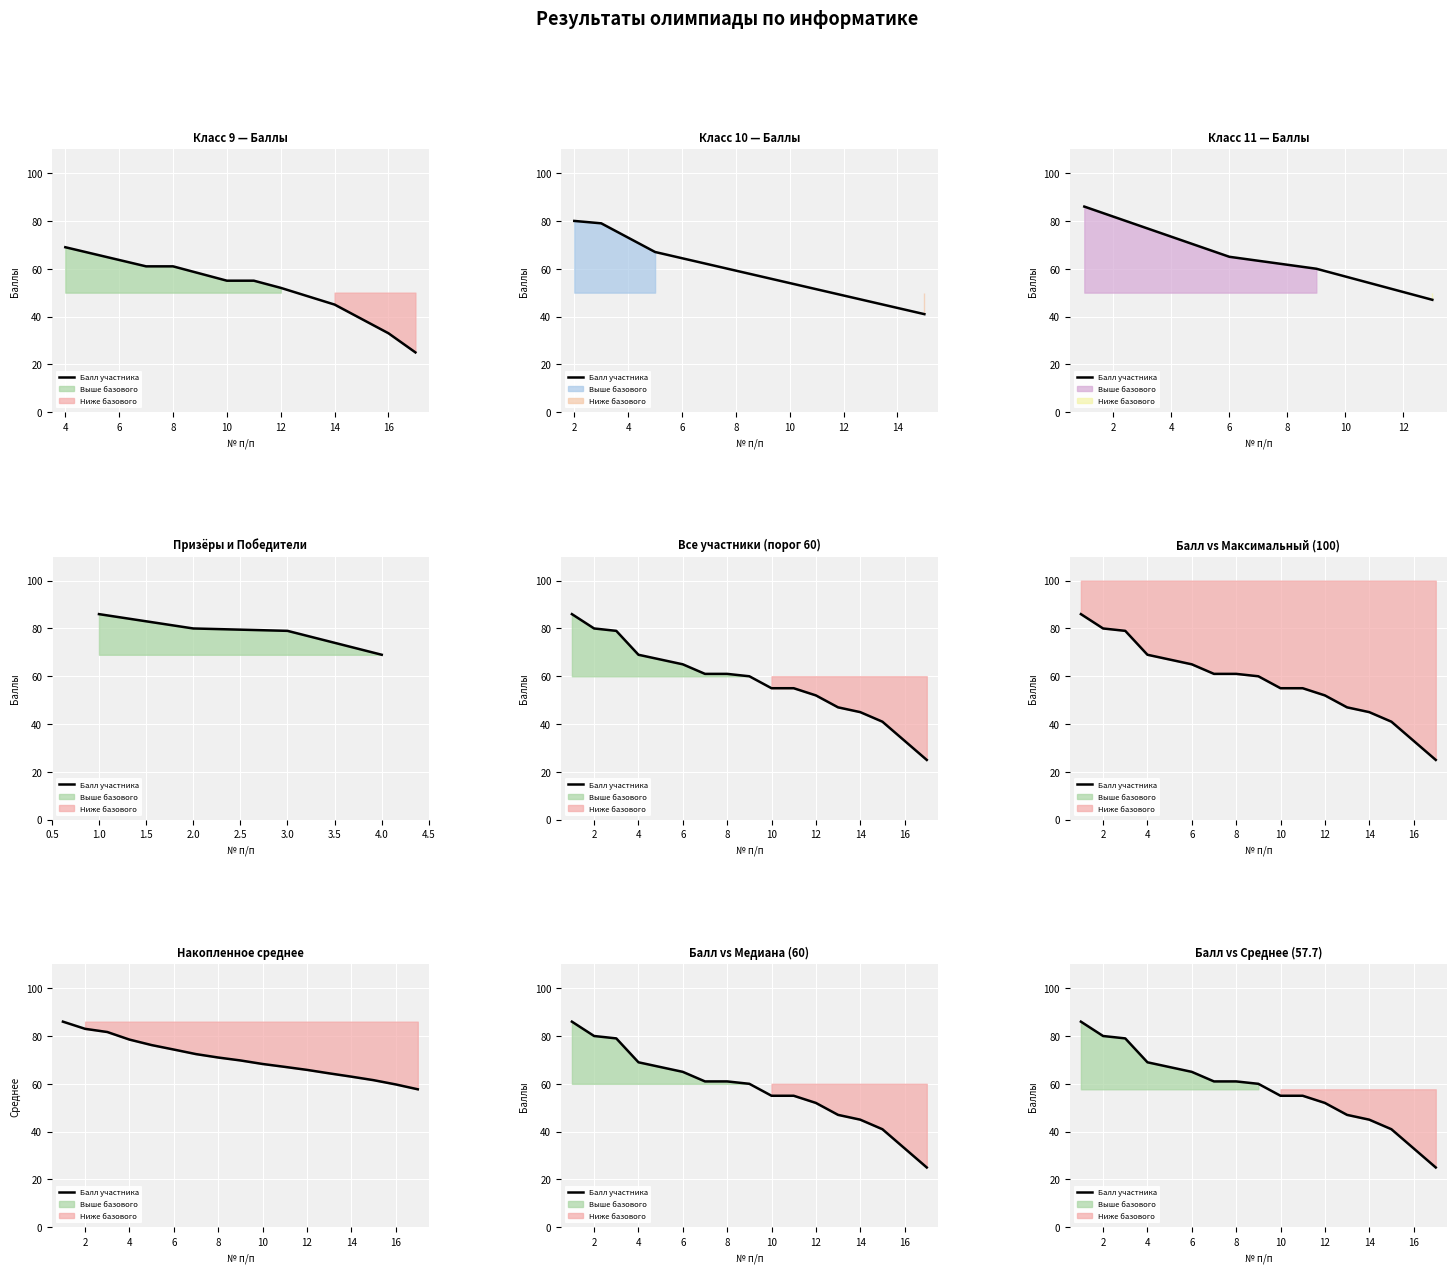

How many categories are shown in the chart?

17